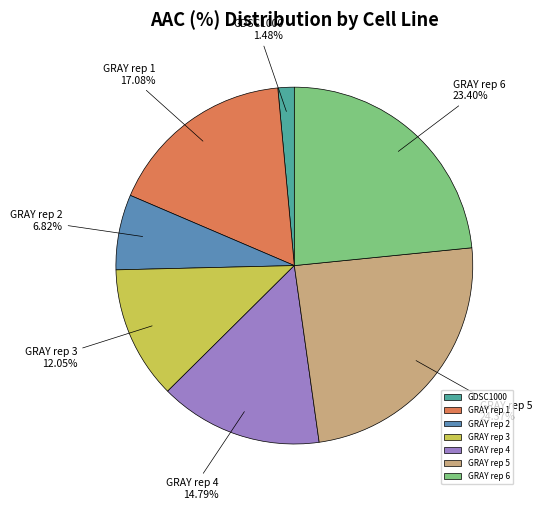

Do GRAY rep 5 and GRAY rep 1 together represent more than half of the pie?

No